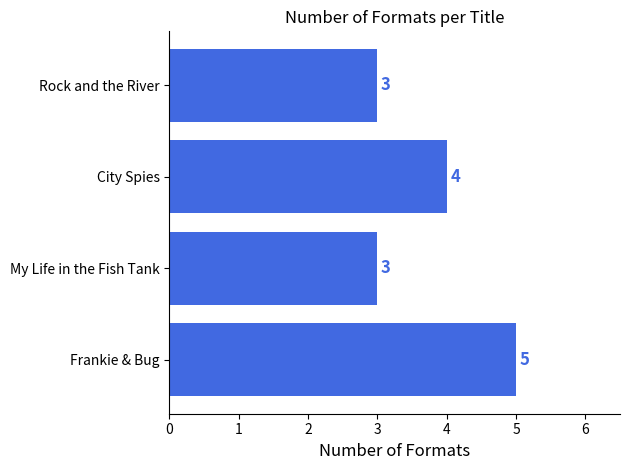

What is the ratio of the value at My Life in the Fish Tank to the value at Frankie & Bug?

0.6